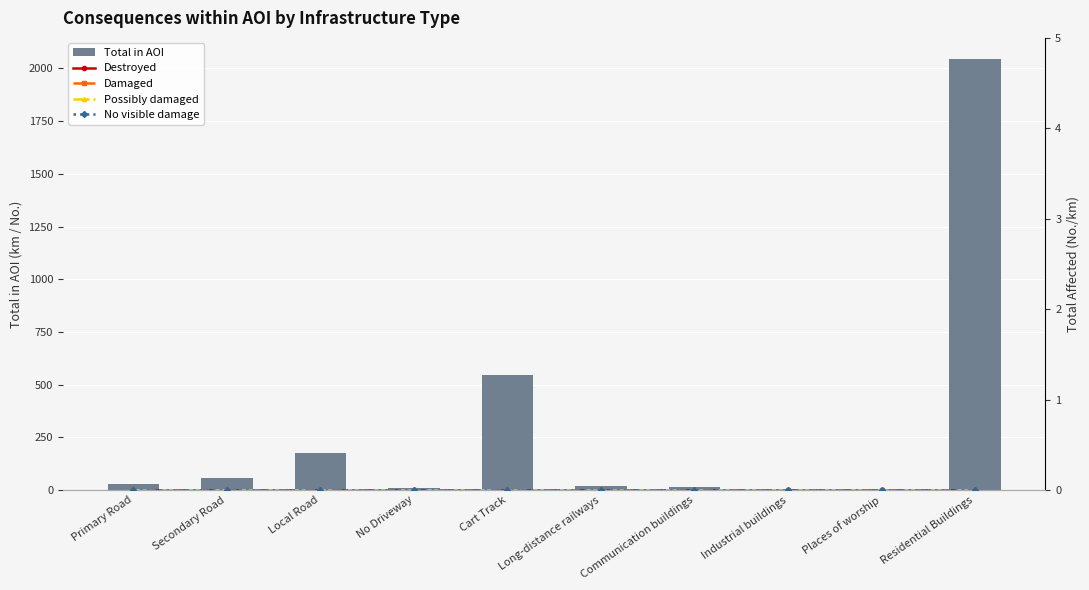

The Total in AOI series shows 118.7 at Local Road. True or false?

False